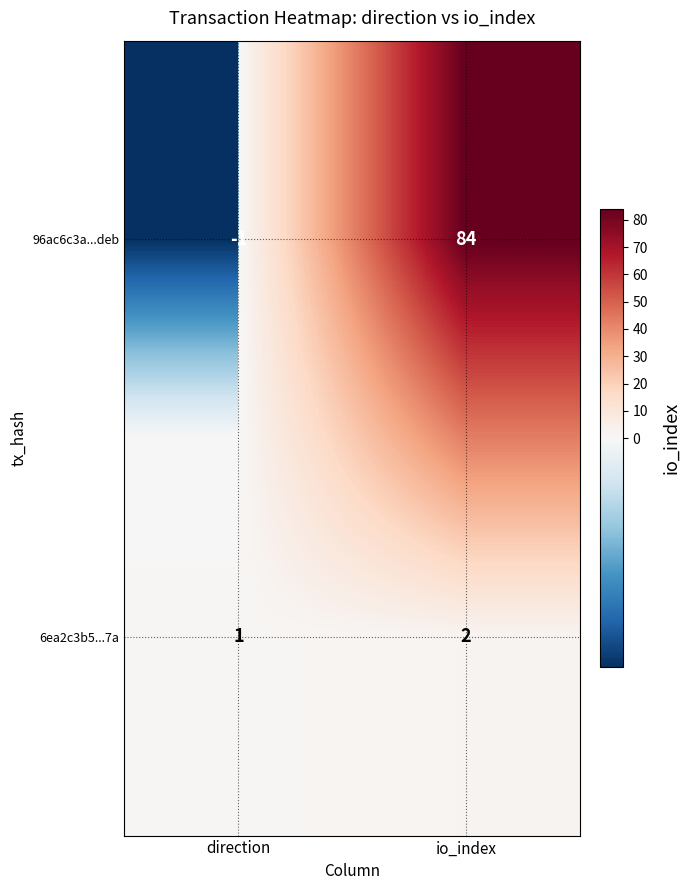

What is the spread (max minus min) of values at direction?

2